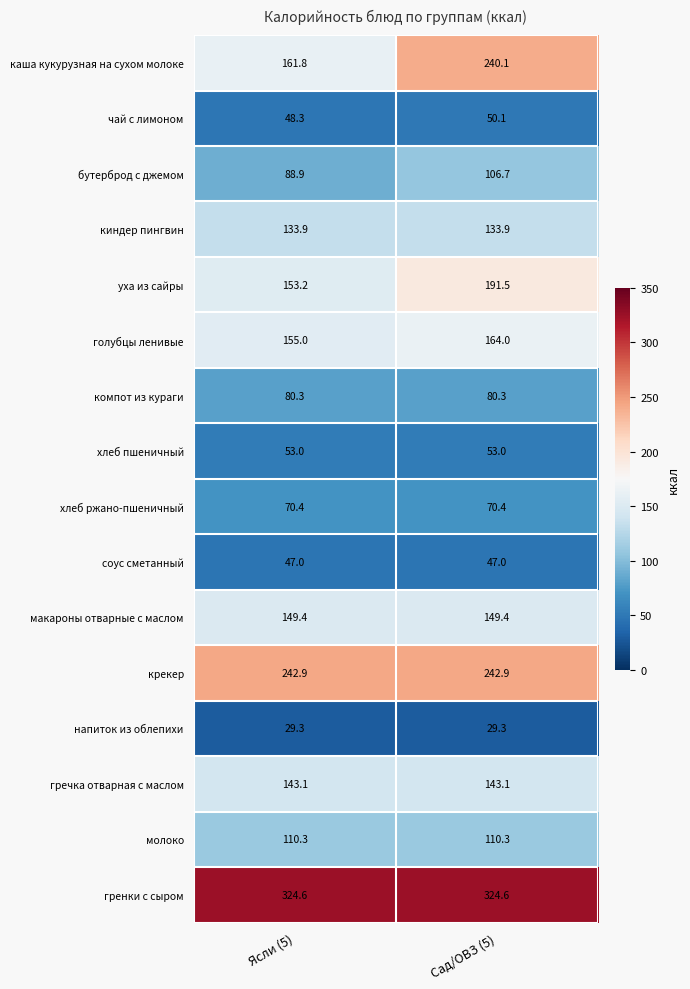

The value of каша кукурузная на сухом молоке at Сад/ОВЗ (5) is 240.1. True or false?

True